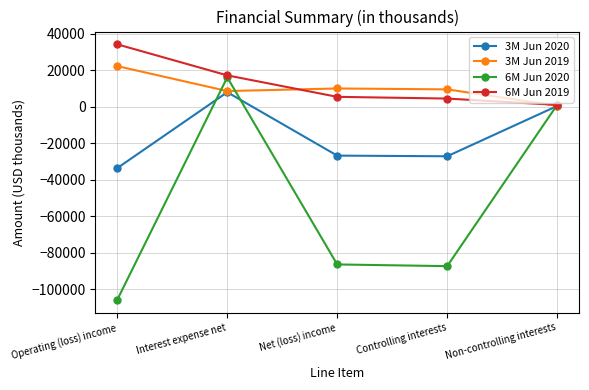

What is the maximum value for 6M Jun 2019?

34106